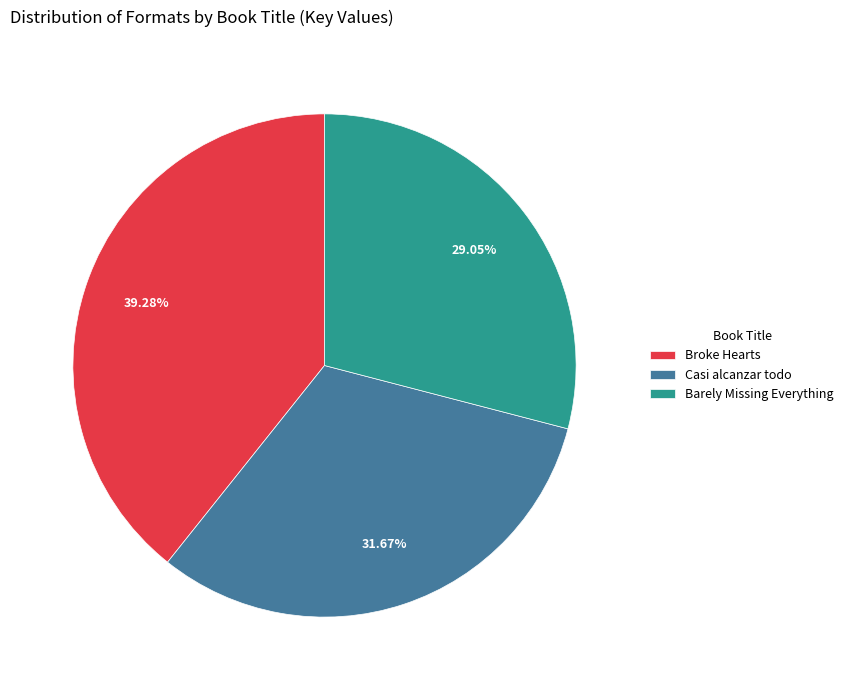

Is it true that Broke Hearts is 30% of the pie?

False